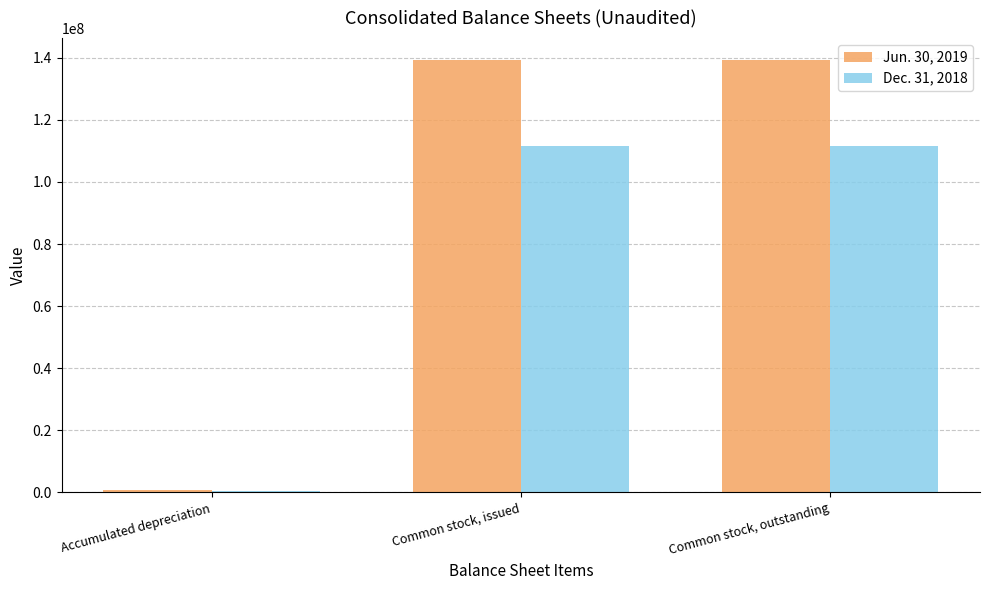

Reading right to left, extract all data points from this chart.

Jun. 30, 2019: Common stock, outstanding=139375666	Common stock, issued=139375666	Accumulated depreciation=759398
Dec. 31, 2018: Common stock, outstanding=111504833	Common stock, issued=111504833	Accumulated depreciation=580232